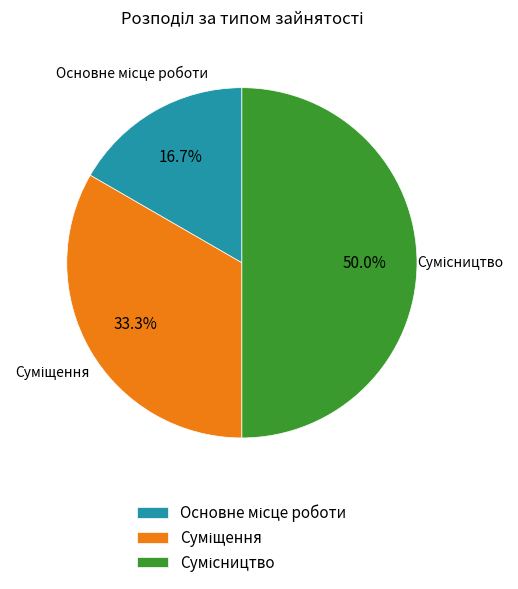

Count the number of slices in the pie.

3